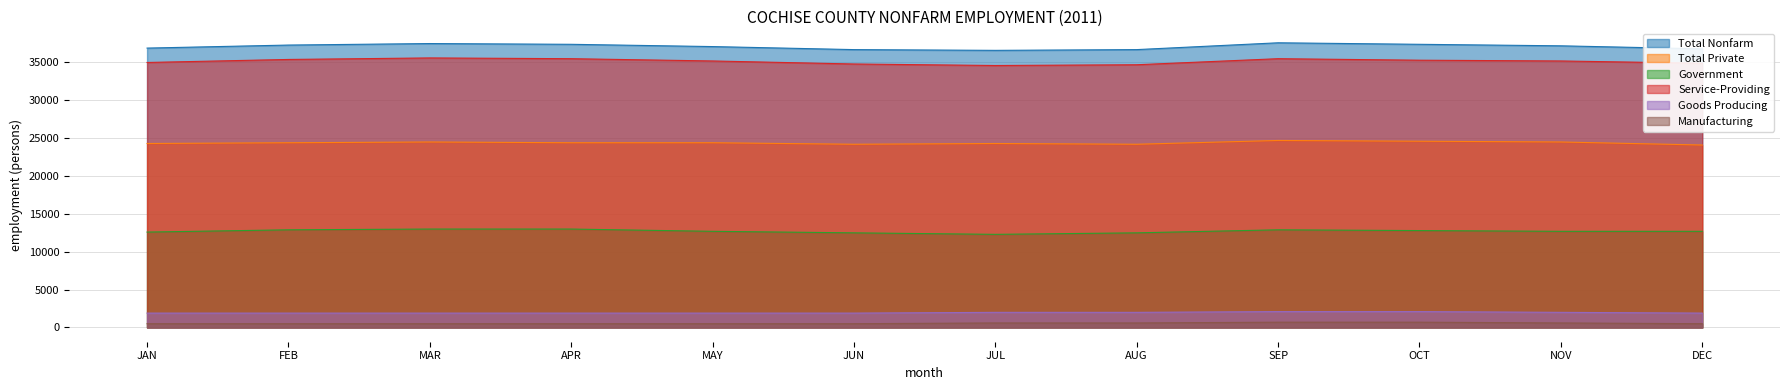

How many values in the Service-Providing series are below 35200?

5